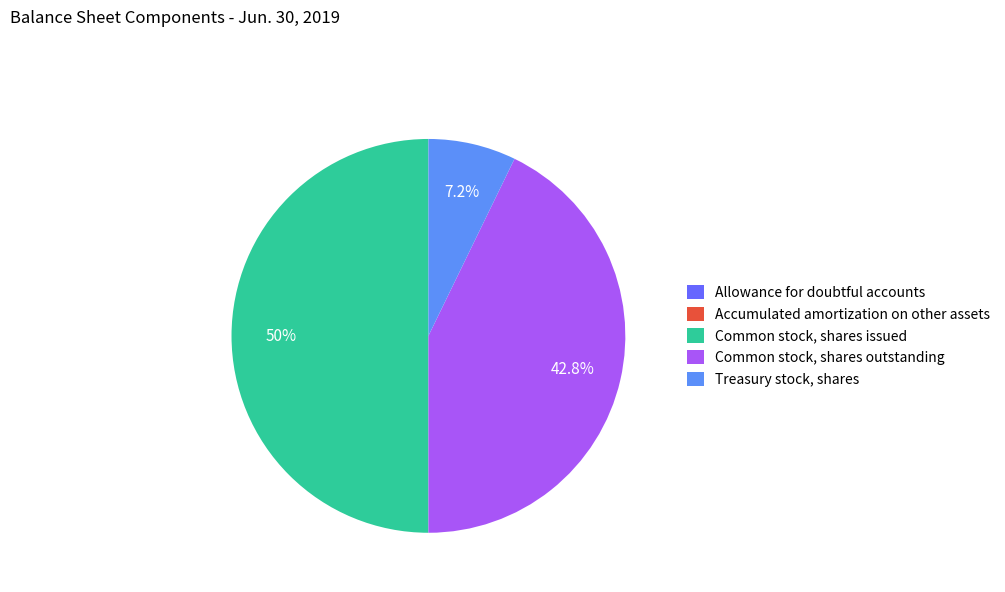

Do Treasury stock, shares and Common stock, shares issued together represent more than half of the pie?

Yes